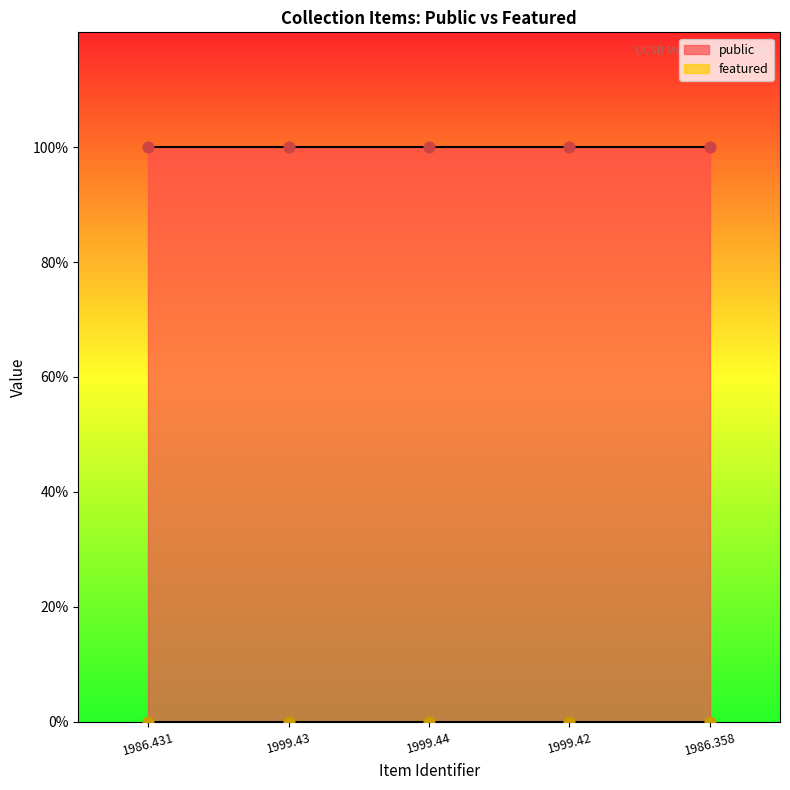

Which series has the largest Y range (max minus min)?

public